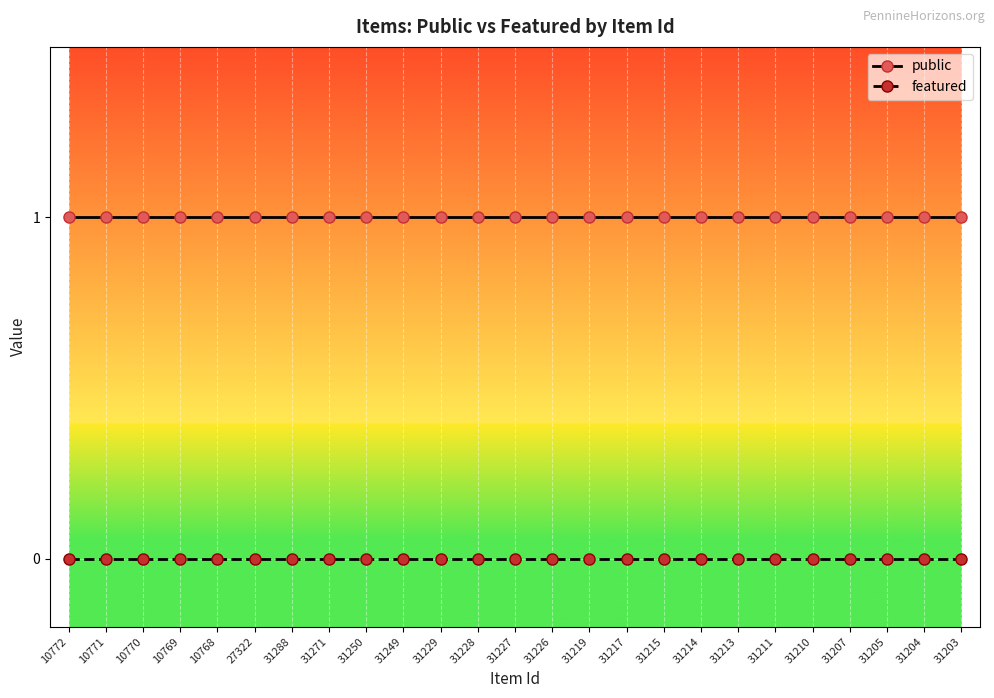

What position from the left is 31210?

21